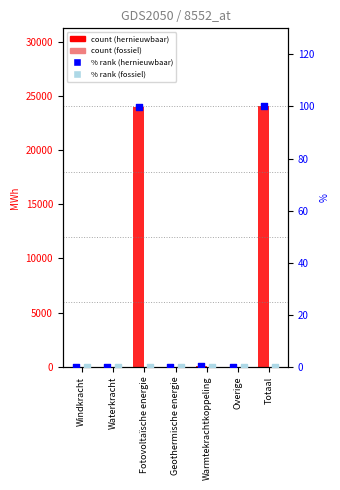

Which series has the largest total across all categories?

Hernieuwbare elektriciteitsproductie